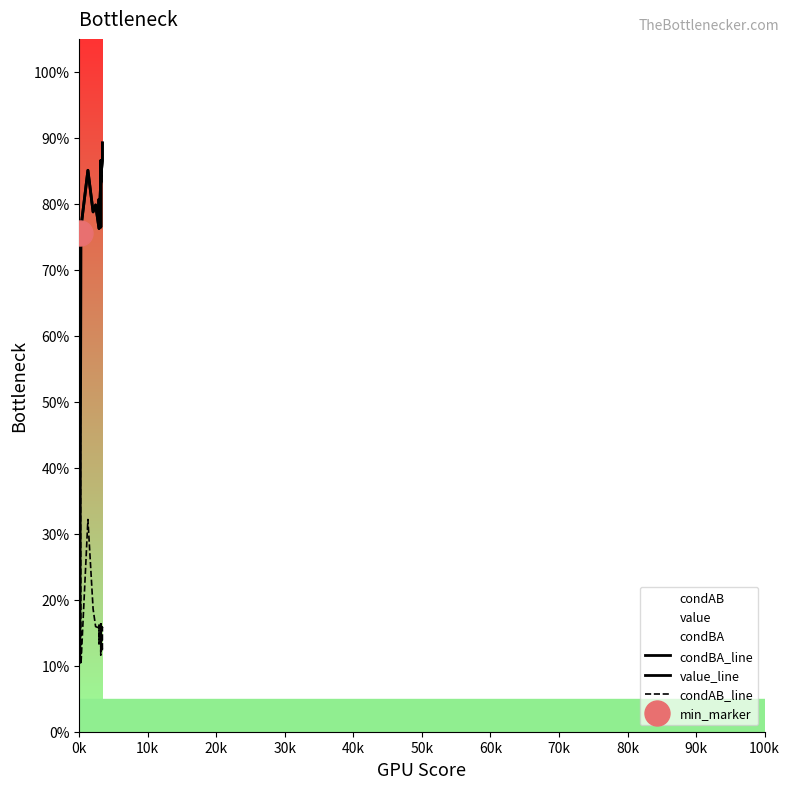

How many condAB_line values are between 0 and 1?

20